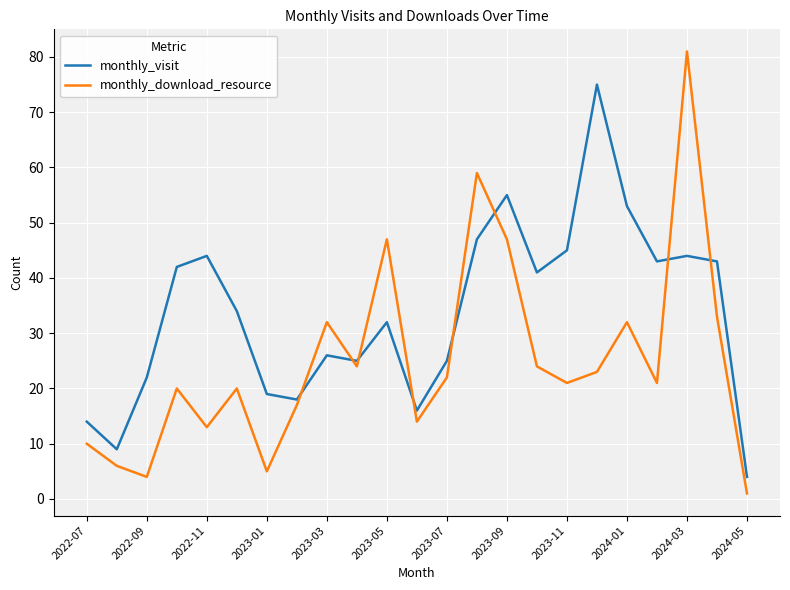

Which series has the largest total across all categories?

monthly_visit